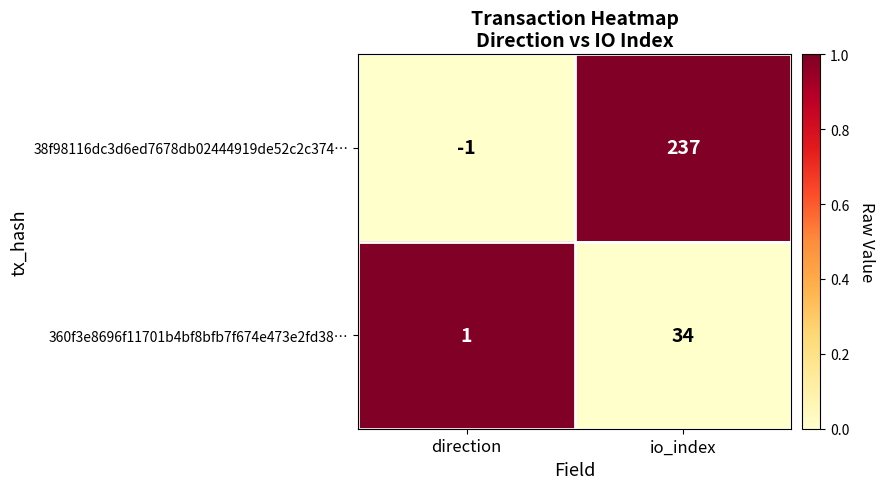

Which series has the widest spread of values?

38f98116dc3d6ed7678db02444919de52c2c374…